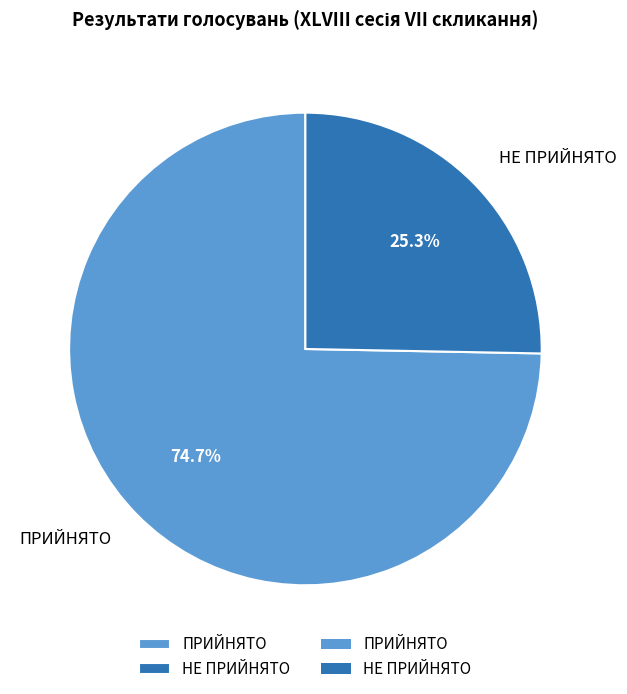

How many segments does this pie chart have?

2